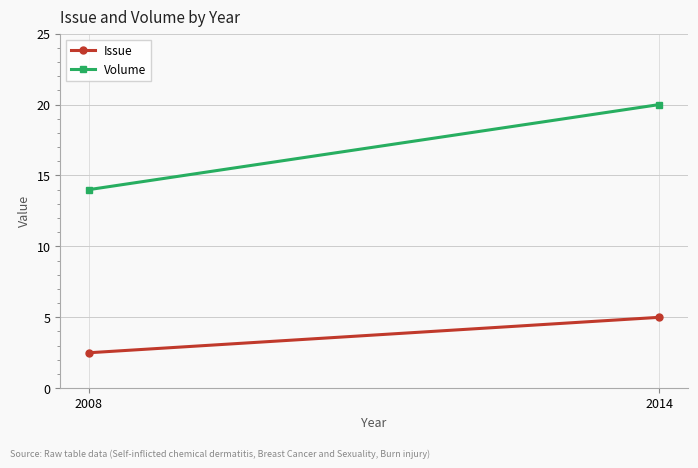

Reading right to left, transcribe all the data shown in this chart.

Issue: 2014=5.0	2008=2.5
Volume: 2014=20.0	2008=14.0